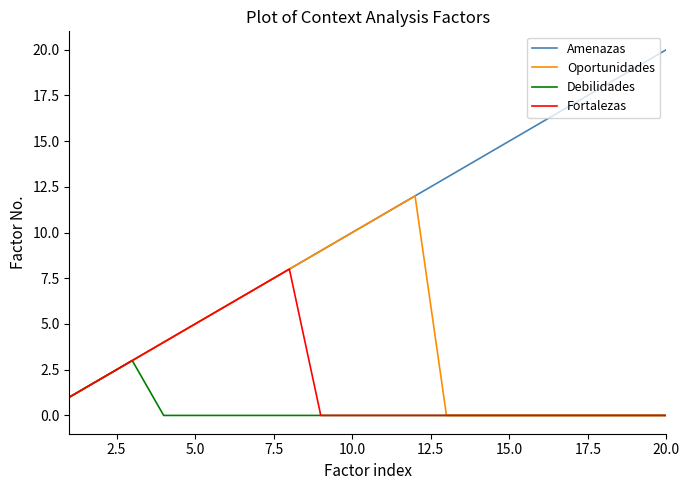

Which series has the largest total across all categories?

Amenazas